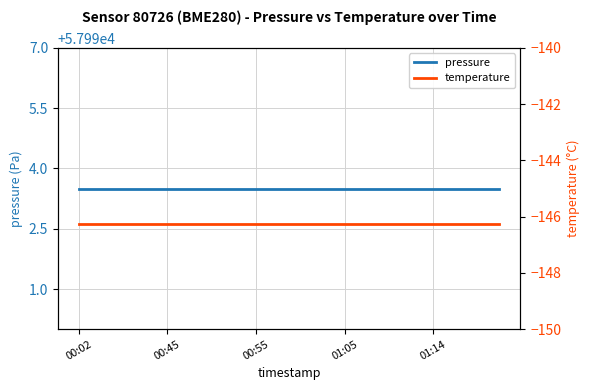

At how many categories does at least one series exceed 41306?

20